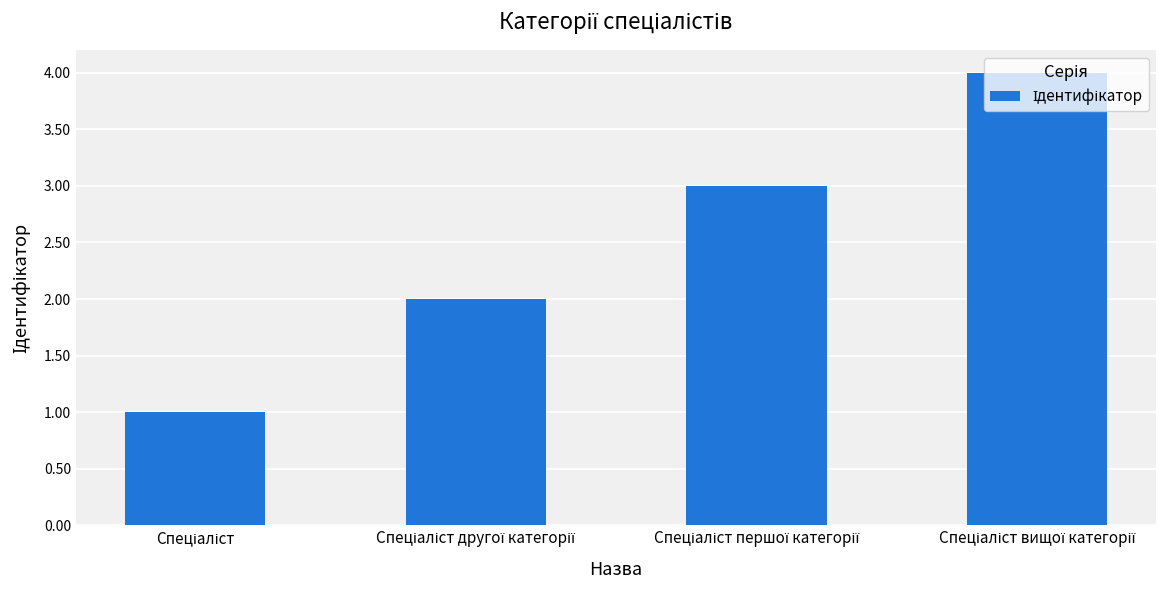

What is the difference between the maximum and minimum values?

3